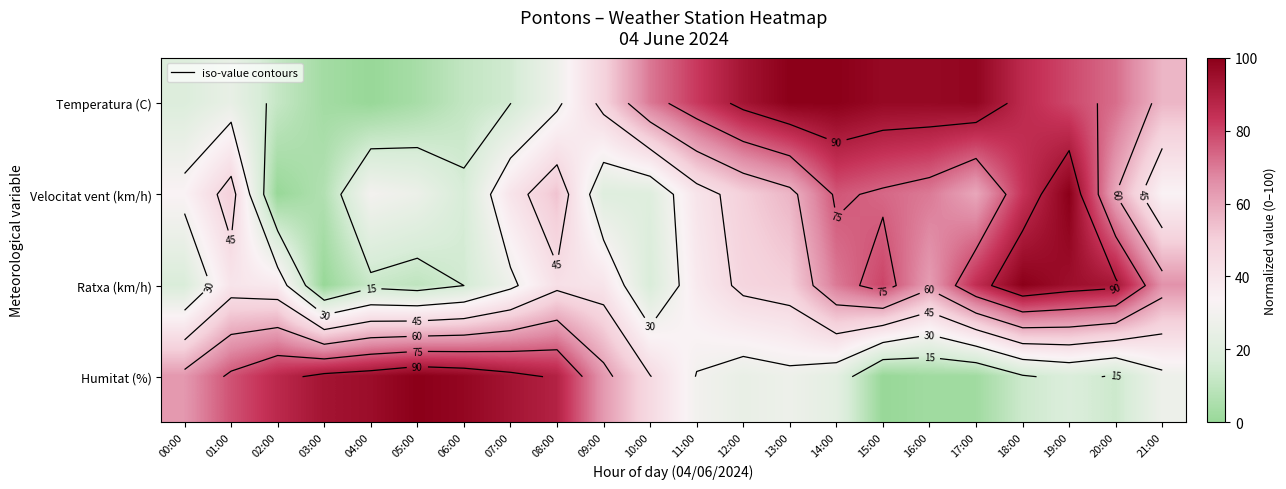

Read the Temperatura (C) value at 16:00.

97.0